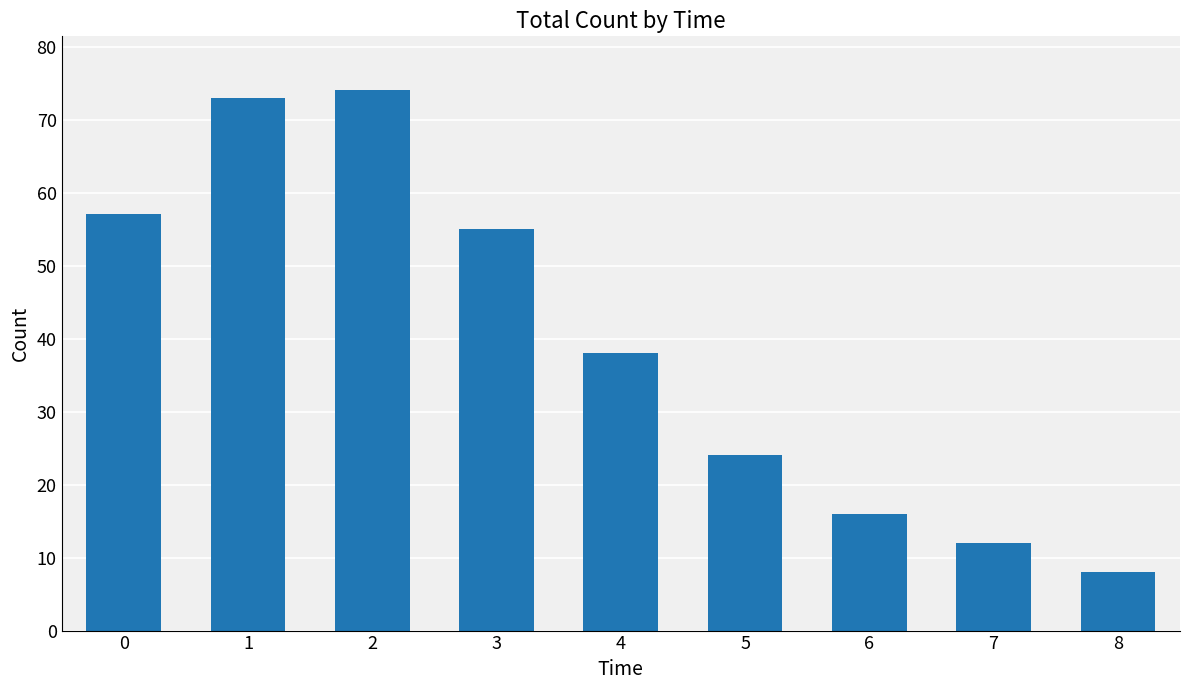

List the labels in order of value, smallest first.

8, 7, 6, 5, 4, 3, 0, 1, 2